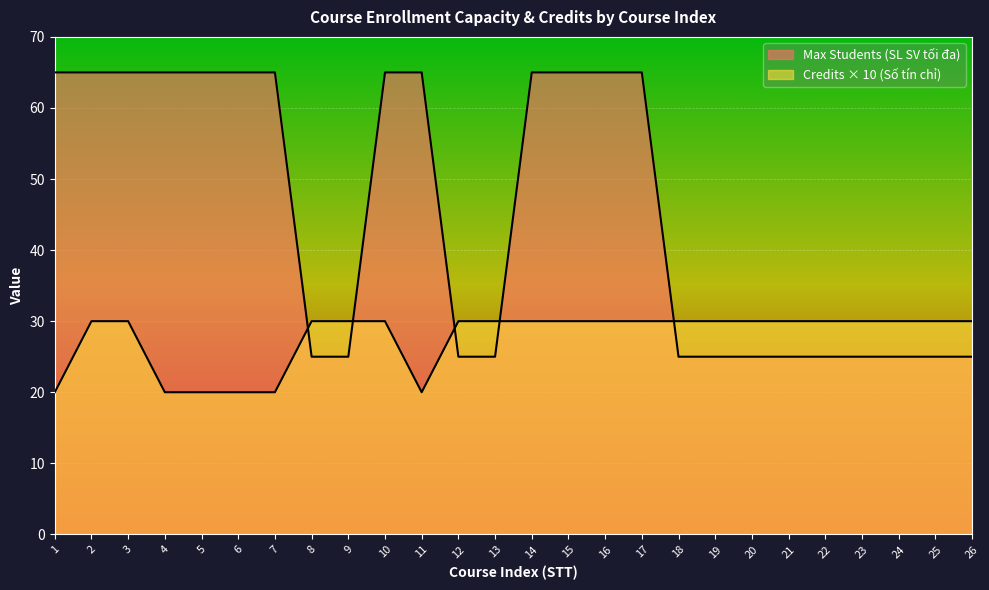

How many data points does each series have?

26